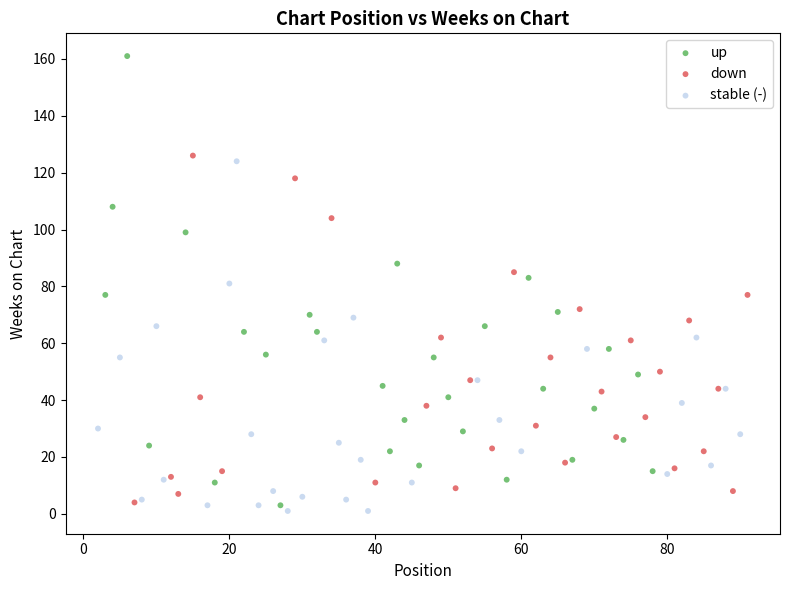

Which series reaches the minimum Y coordinate?

stable (-)